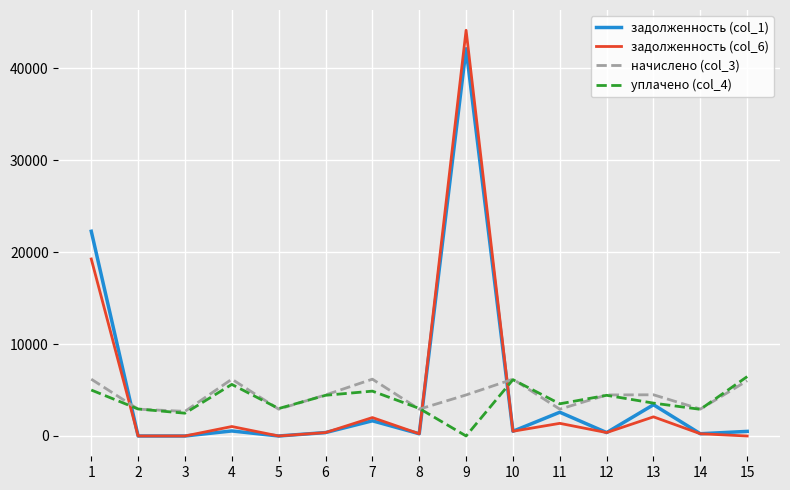

How many times do задолженность (col_6) and начислено (col_3) cross each other?

3